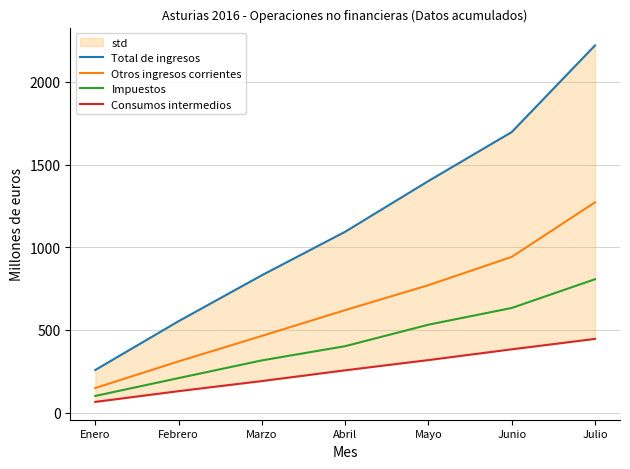

What value does the Otros ingresos corrientes series have at Mayo, to the nearest 100?

800